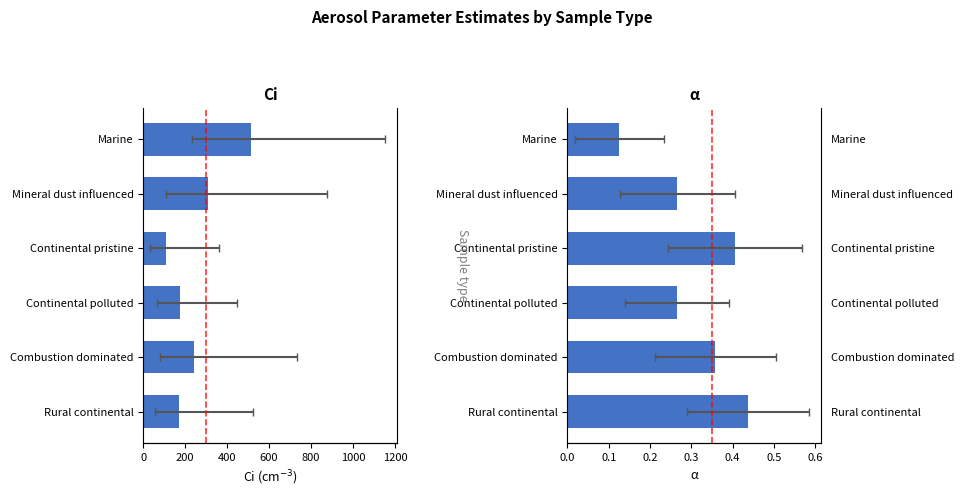

Reading left to right, extract all data points from this chart.

Ci fit: 515.0	307.0	107.0	173.0	243.0	172.0
alpha fit: 0.1	0.3	0.4	0.3	0.4	0.4